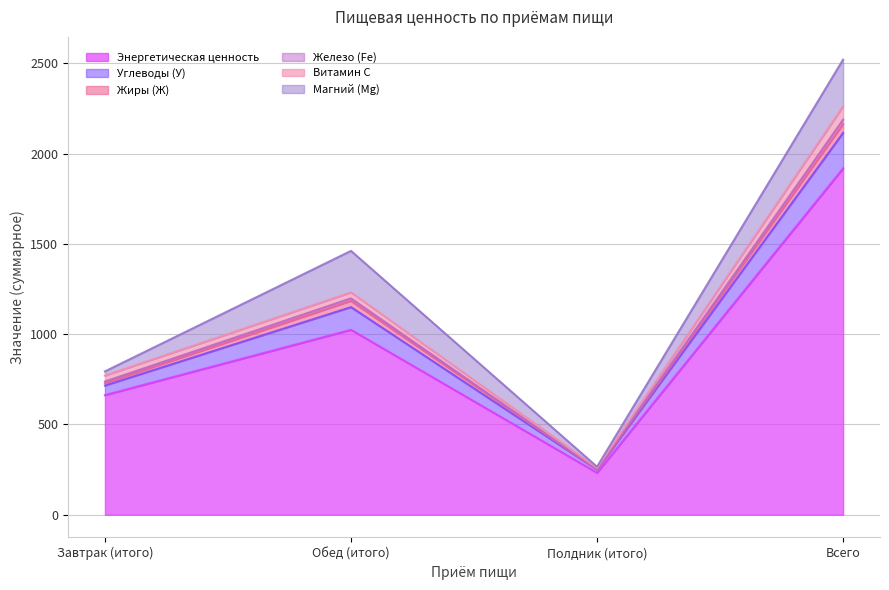

True or false: Энергетическая ценность has a value of 1744.9 at Обед (итого).

False